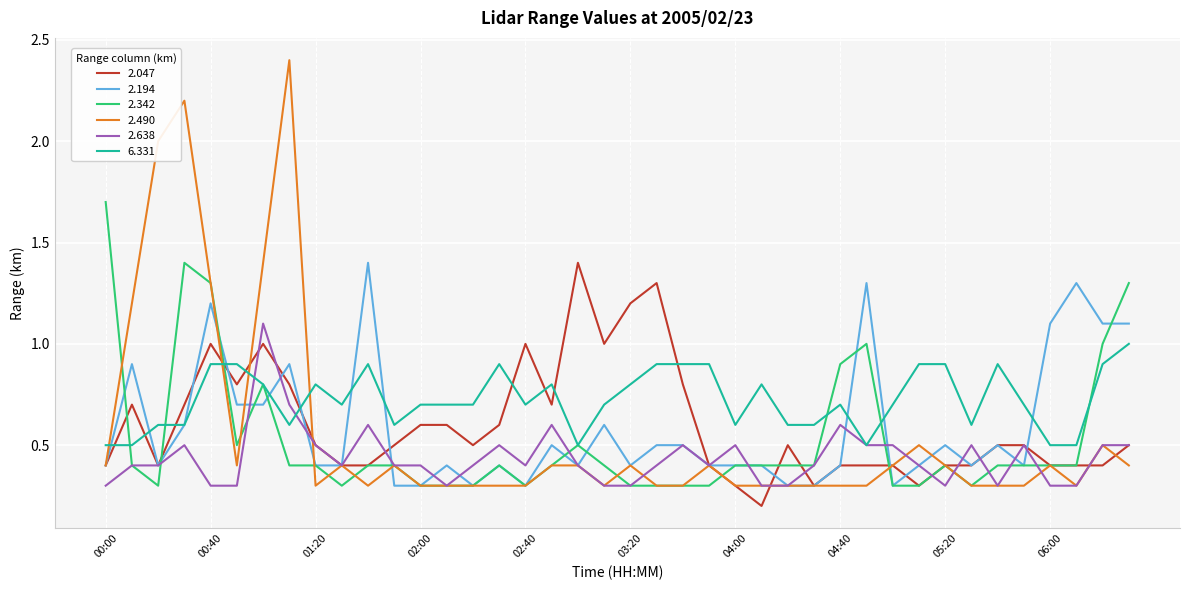

What is the greatest value displayed?

2.4